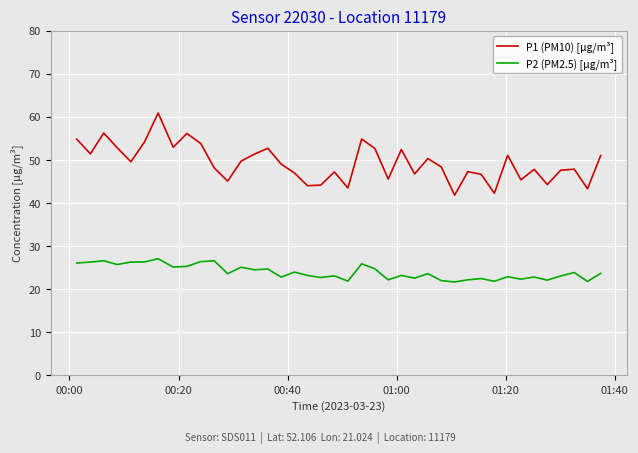

True or false: P2 (PM2.5) [µg/m³] and P1 (PM10) [µg/m³] cross at least once.

False